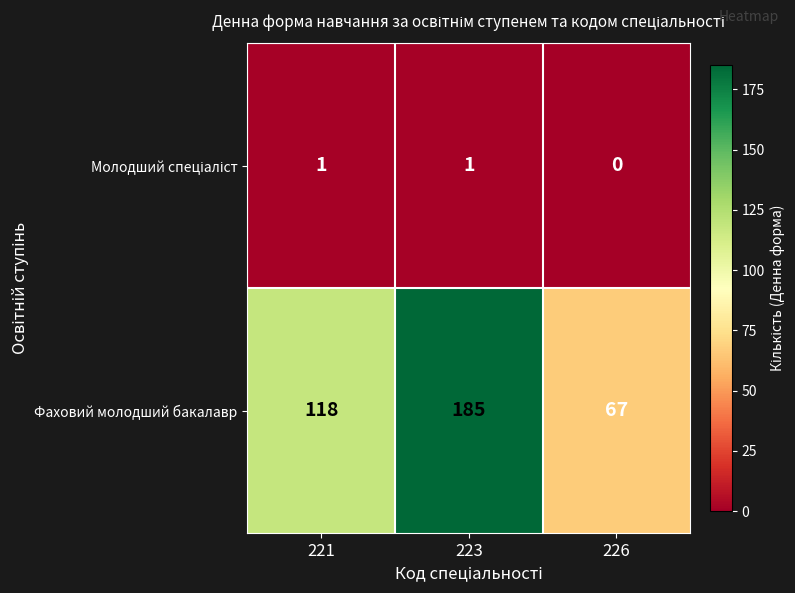

Which series has the largest range (max minus min)?

Фаховий молодший бакалавр